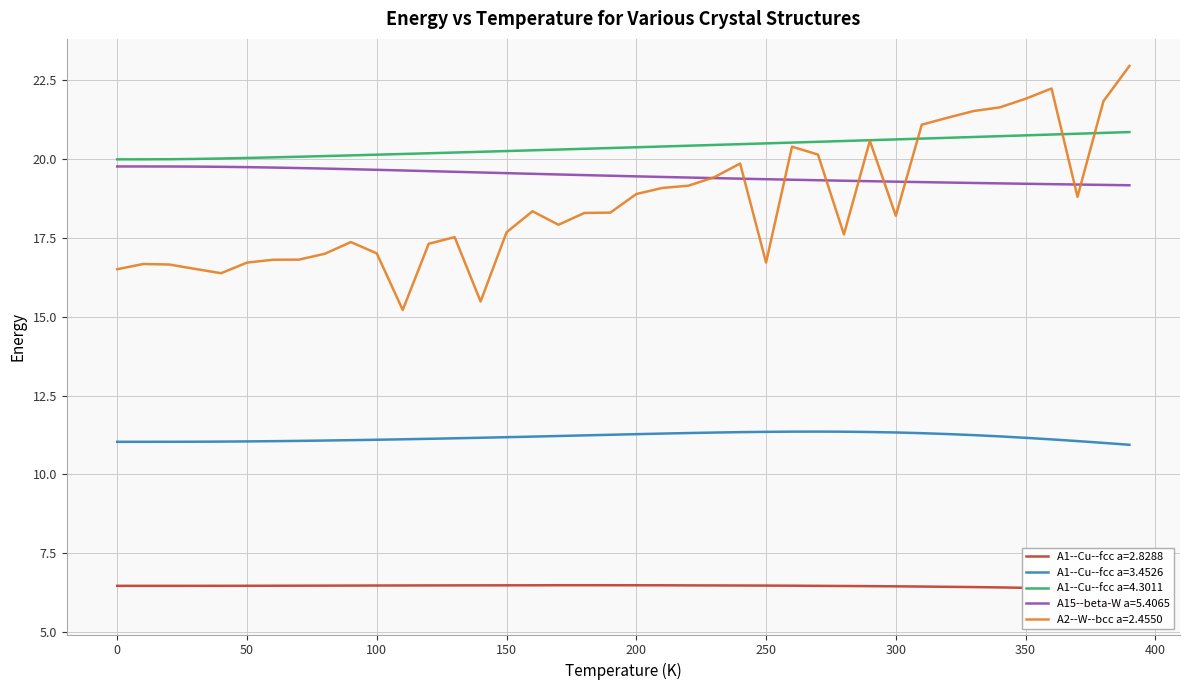

True or false: A1--Cu--fcc a=2.8288 and A1--Cu--fcc a=4.3011 cross at least once.

False